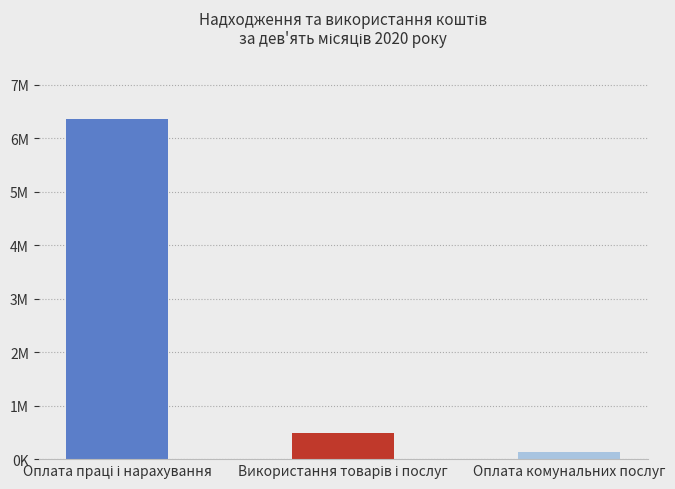

Does the chart contain any negative values?

No